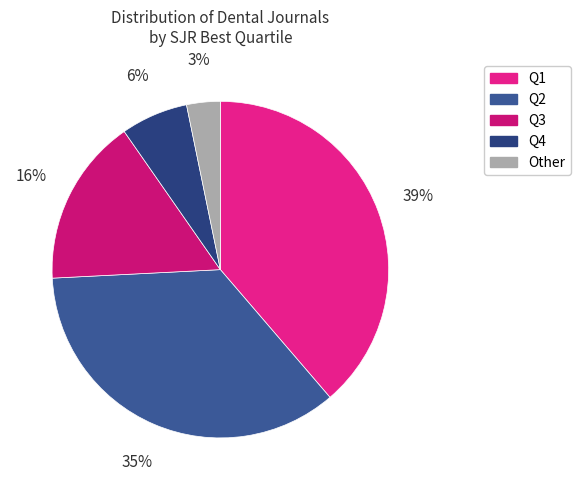

Rank the categories by value from lowest to highest.

Other, Q4, Q3, Q2, Q1